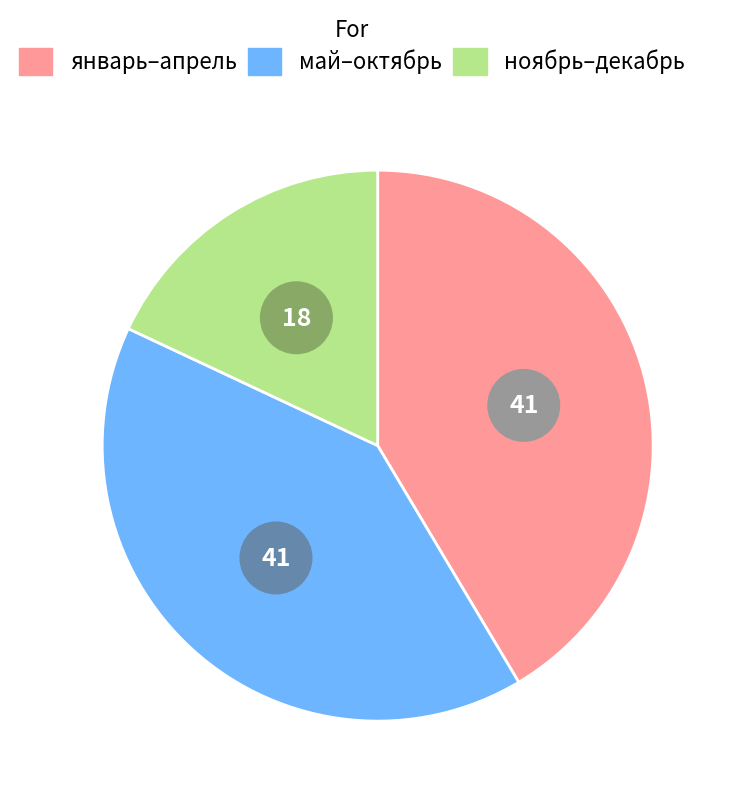

Is the sum of январь and апрель greater than half?

No